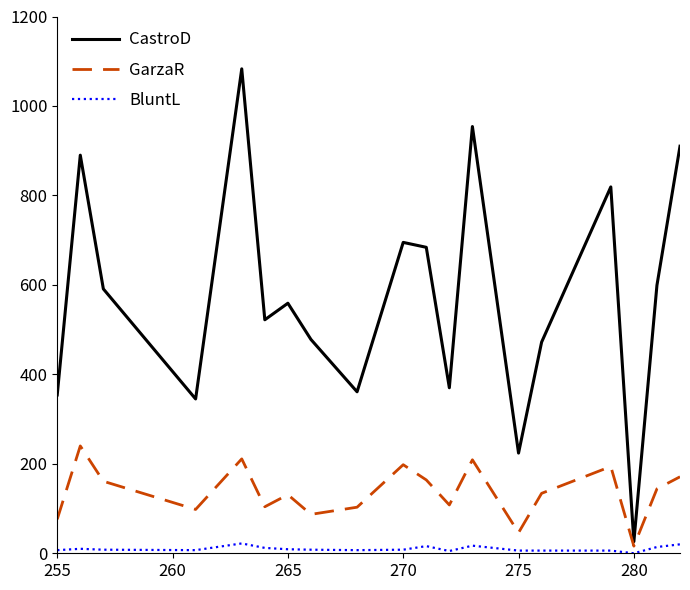

Which series has the largest total across all categories?

CastroD